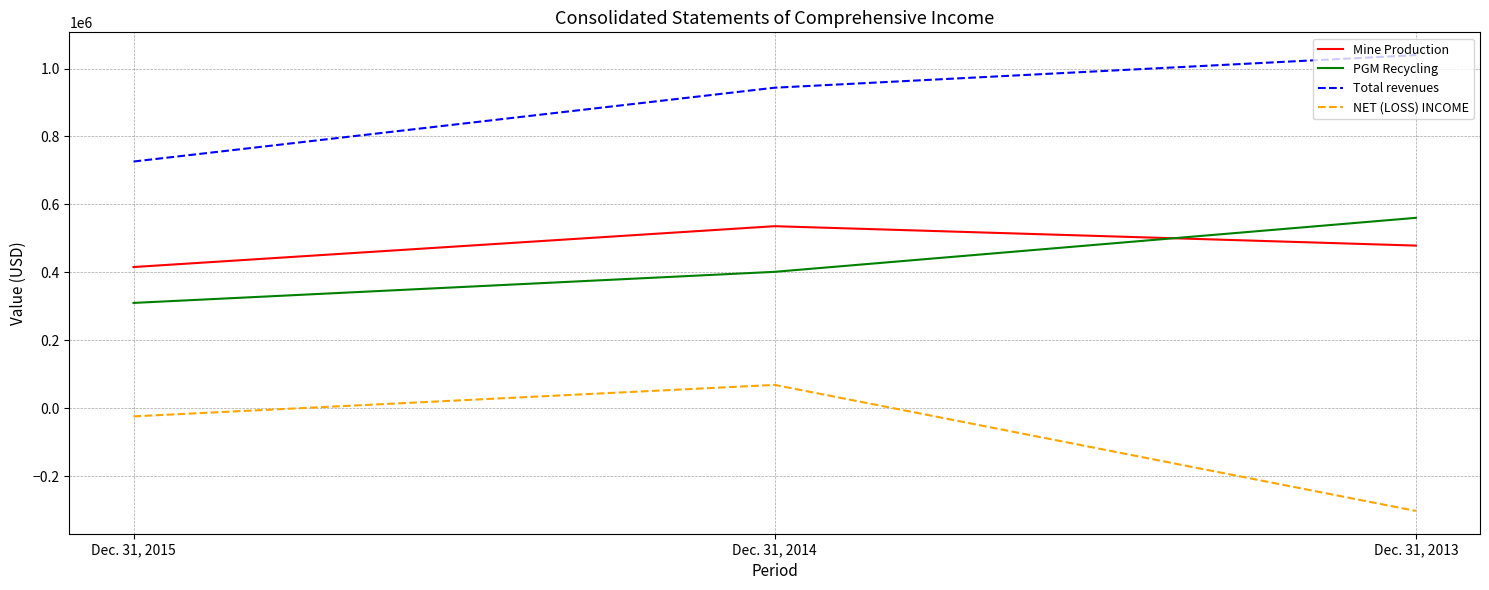

At which label is Total revenues closest to 882918?

Dec. 31, 2014